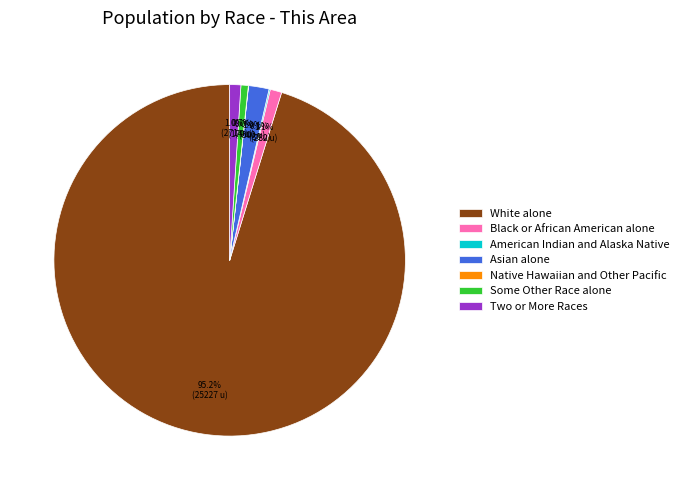

Is the sum of Two or More Races and White alone greater than half?

Yes